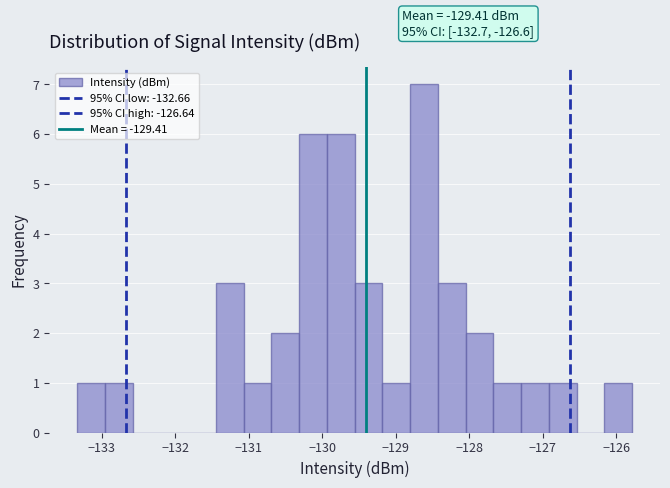

Read against the x-axis, roughly where is the centre of the tallest bar?

-128.6